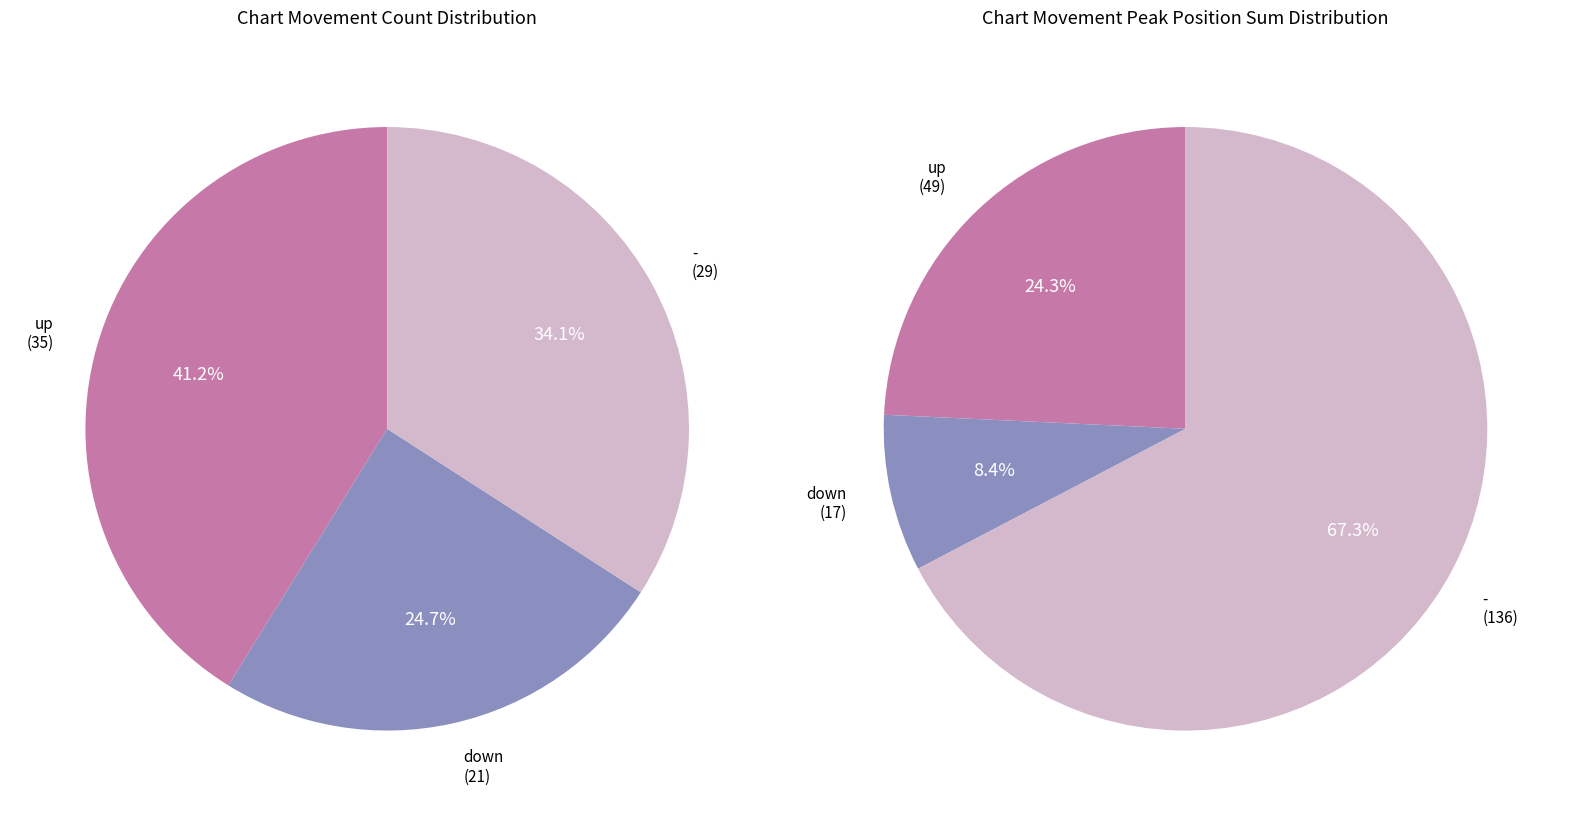

To the nearest percent, what percentage of the pie is down?

25%